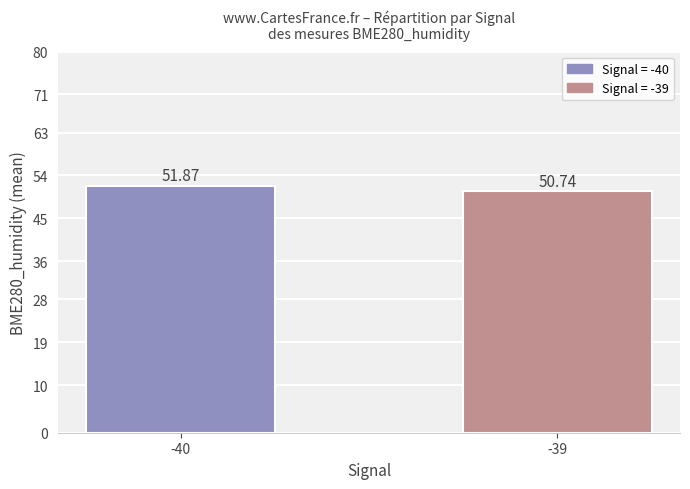

Reading right to left, transcribe all the data shown in this chart.

-39=50.7	-40=51.9